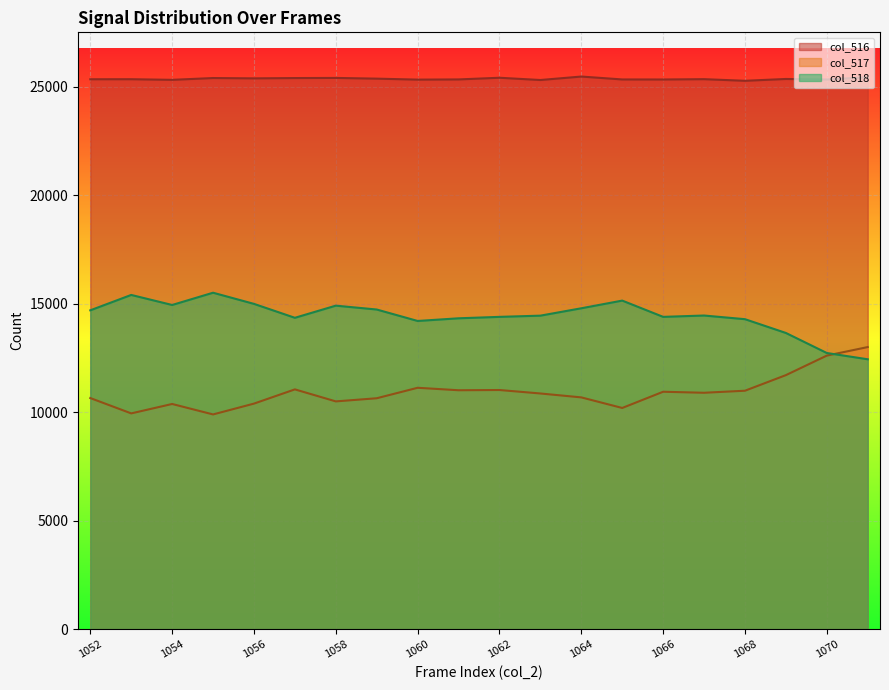

What is the highest value of the col_518 series?

15508